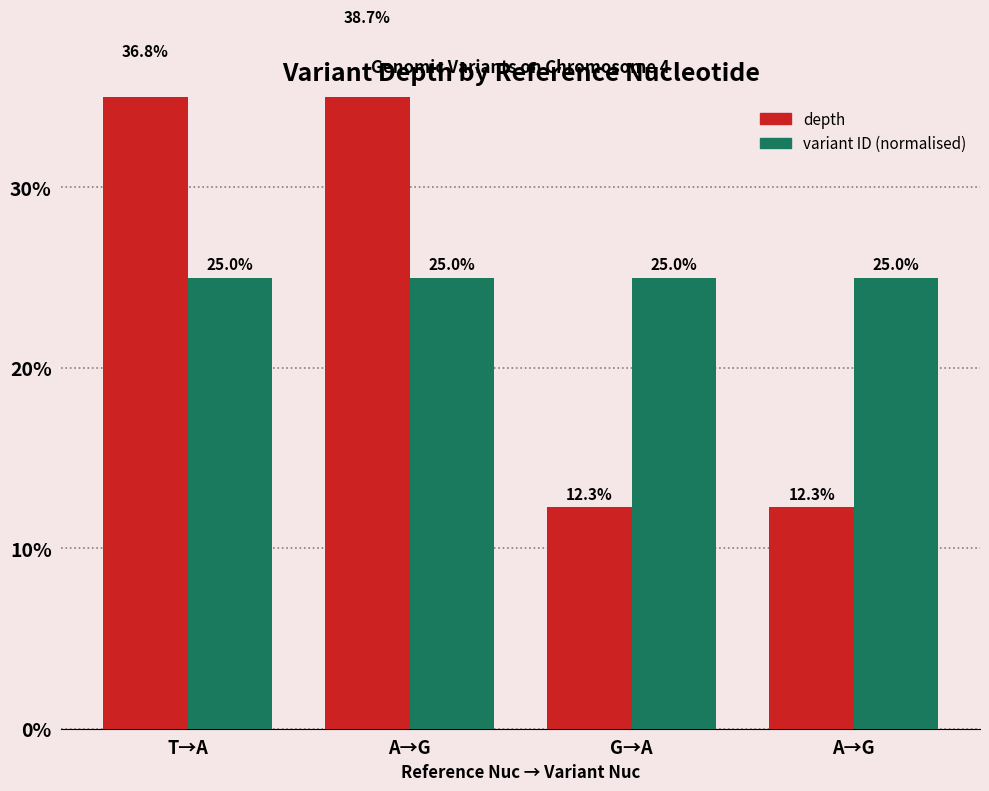

At which category is the sum across all series the highest?

A→G